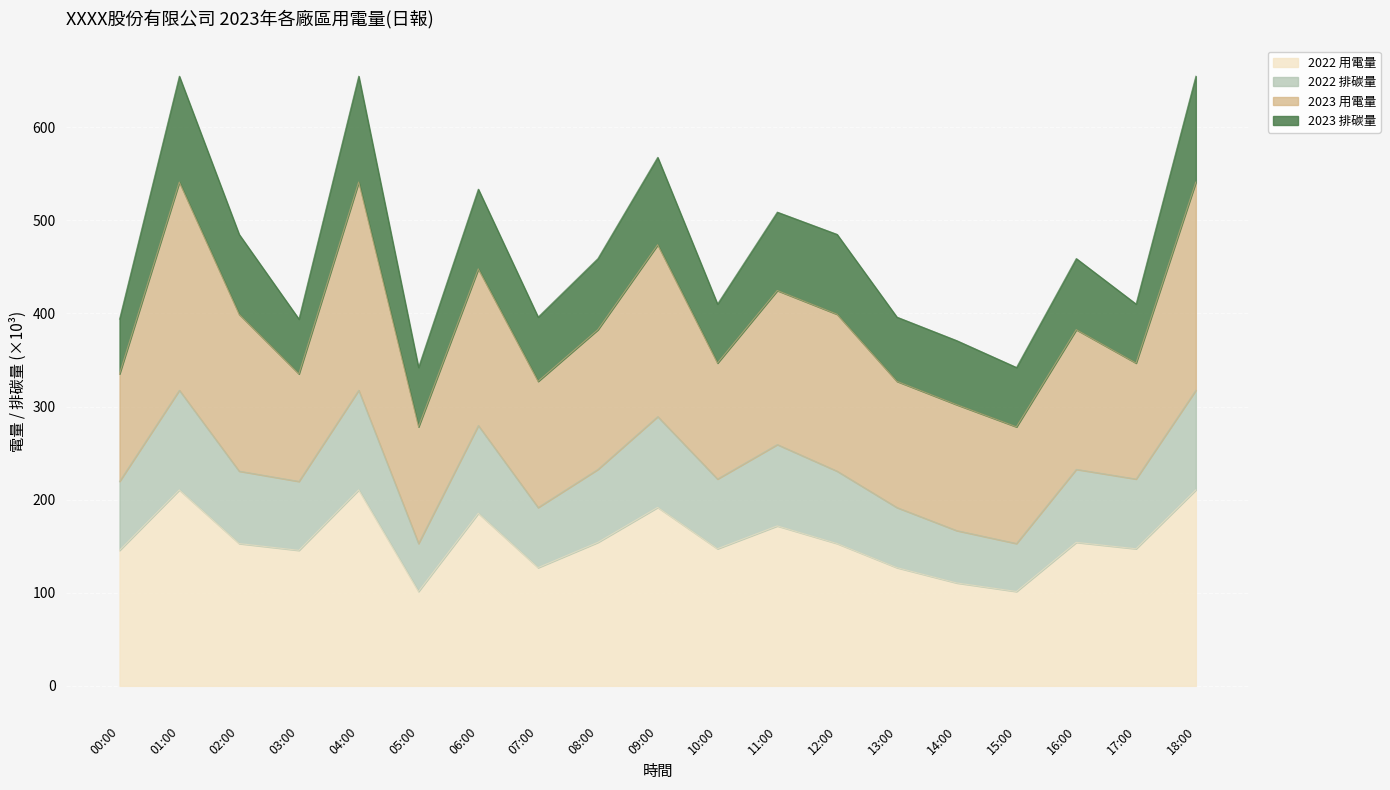

True or false: 2022 用電量 and 2022 排碳量 intersect in this chart.

False